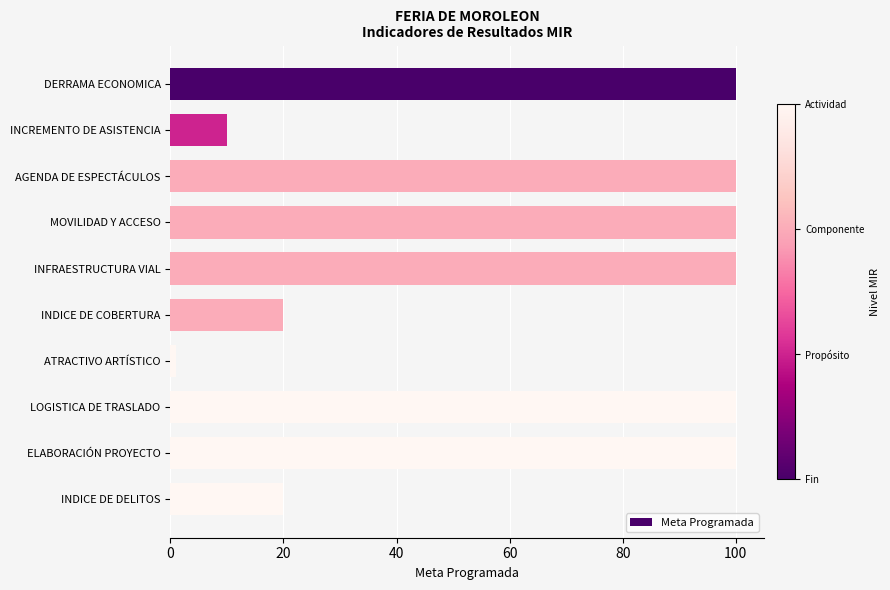

What is the label of the 8th bar from the bottom?

AGENDA DE ESPECTÁCULOS